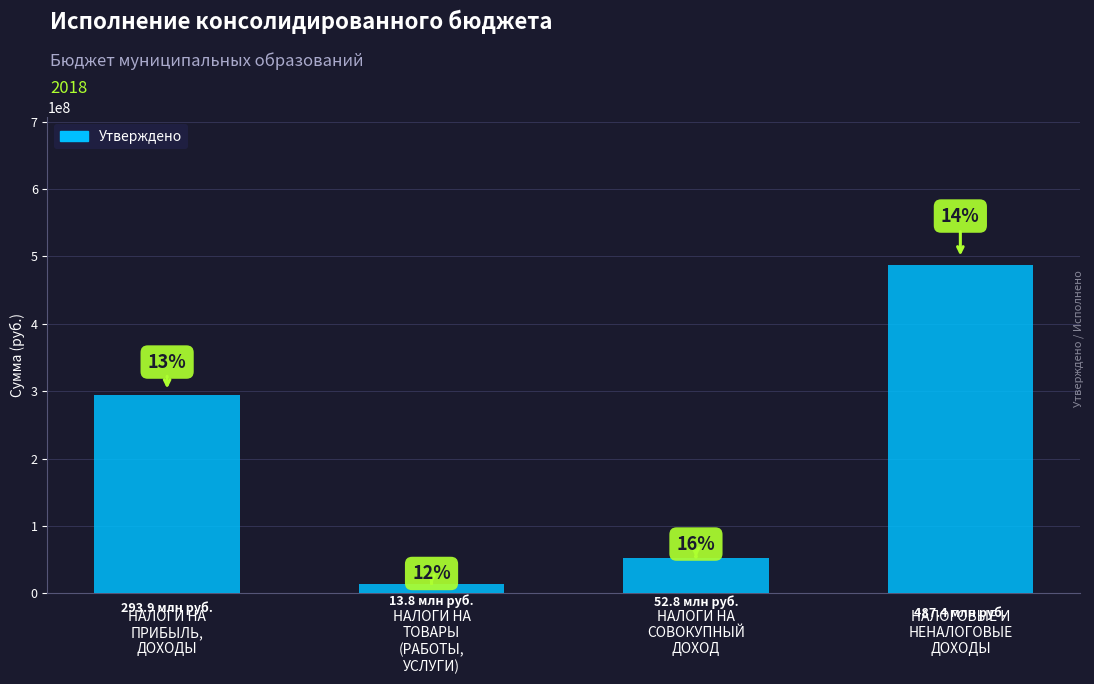

How many bars are there in total?

4